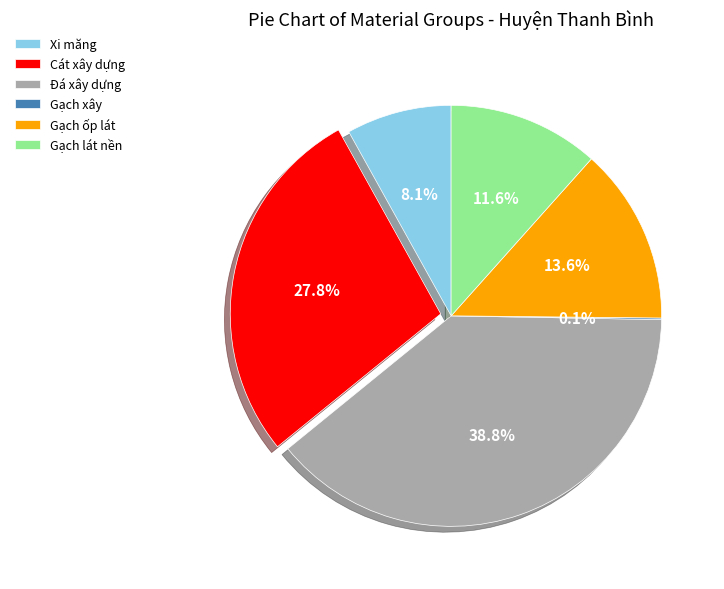

Which slice is the largest?

Đá xây dựng